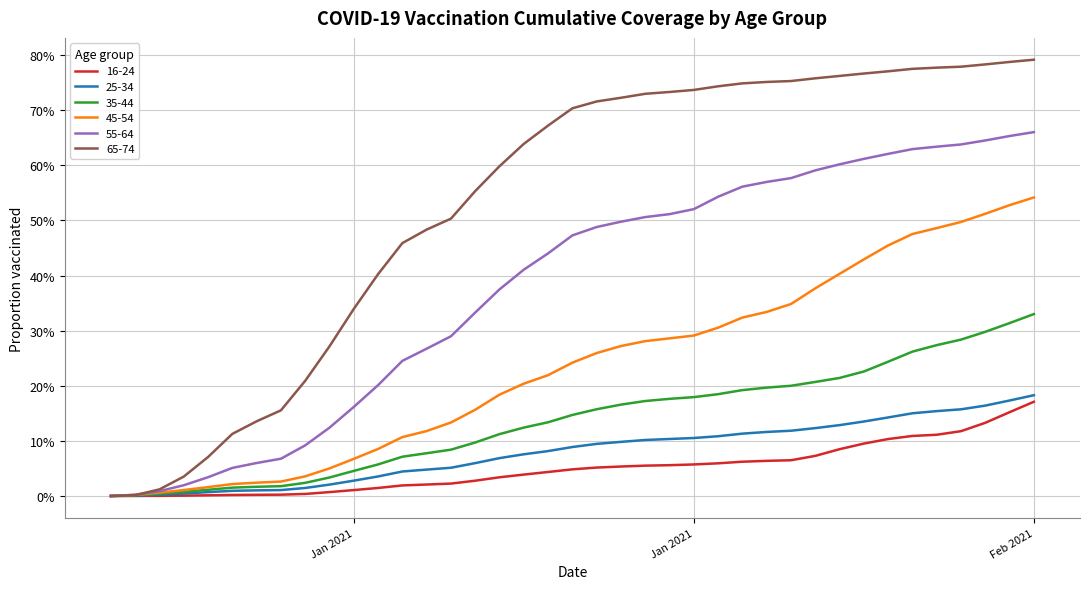

At which category is the sum across all series the highest?

Feb 2021